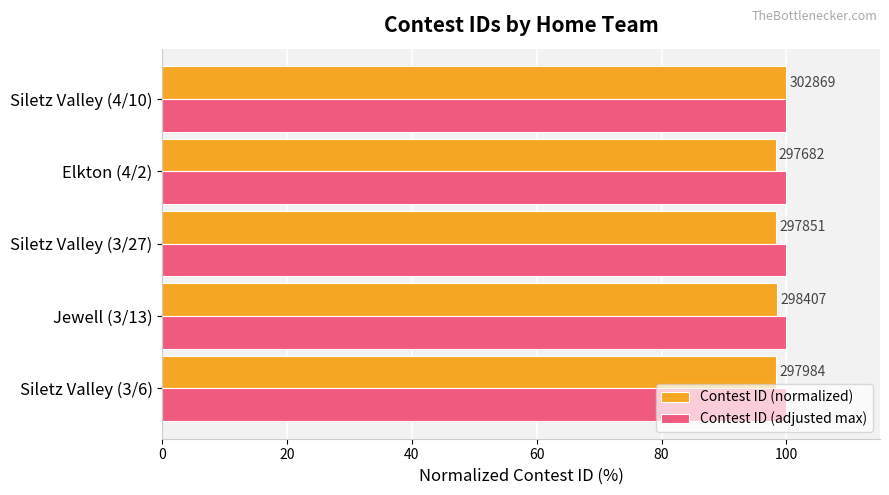

What are all the series names shown in the legend?

Contest ID (normalized), Contest ID (adjusted max)